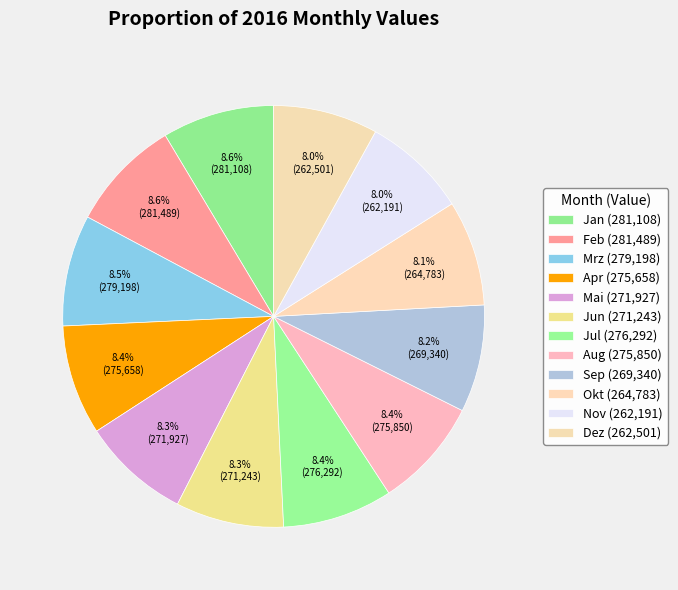

To the nearest percent, what is the difference between the largest and smallest slice percentages?

1%